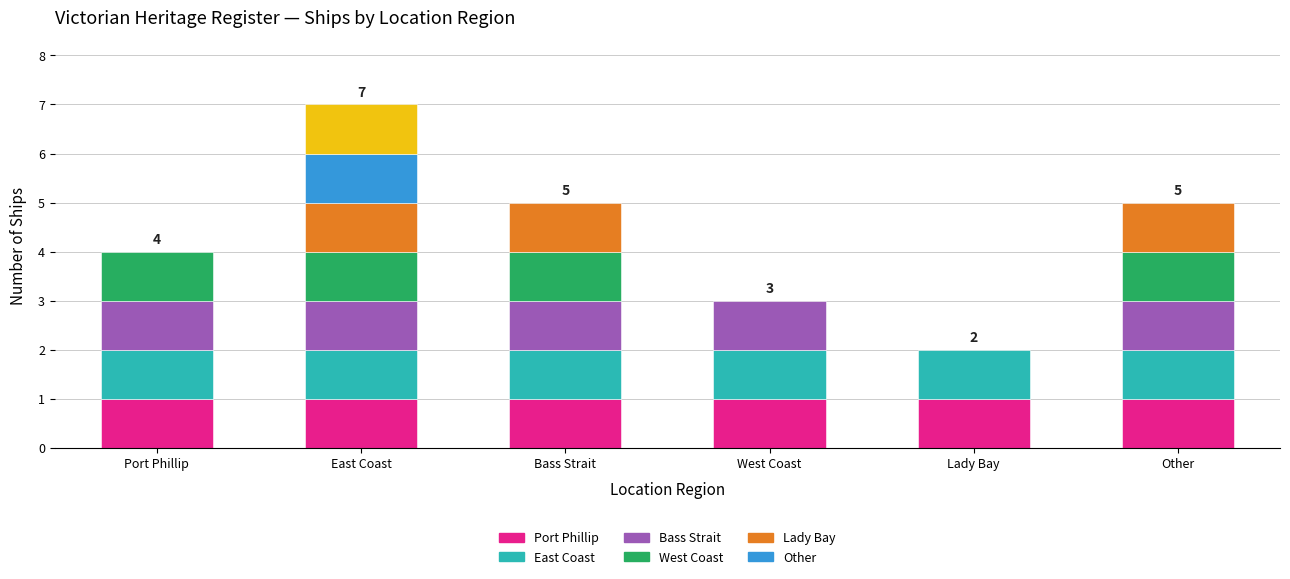

What position from the left is 3?

4